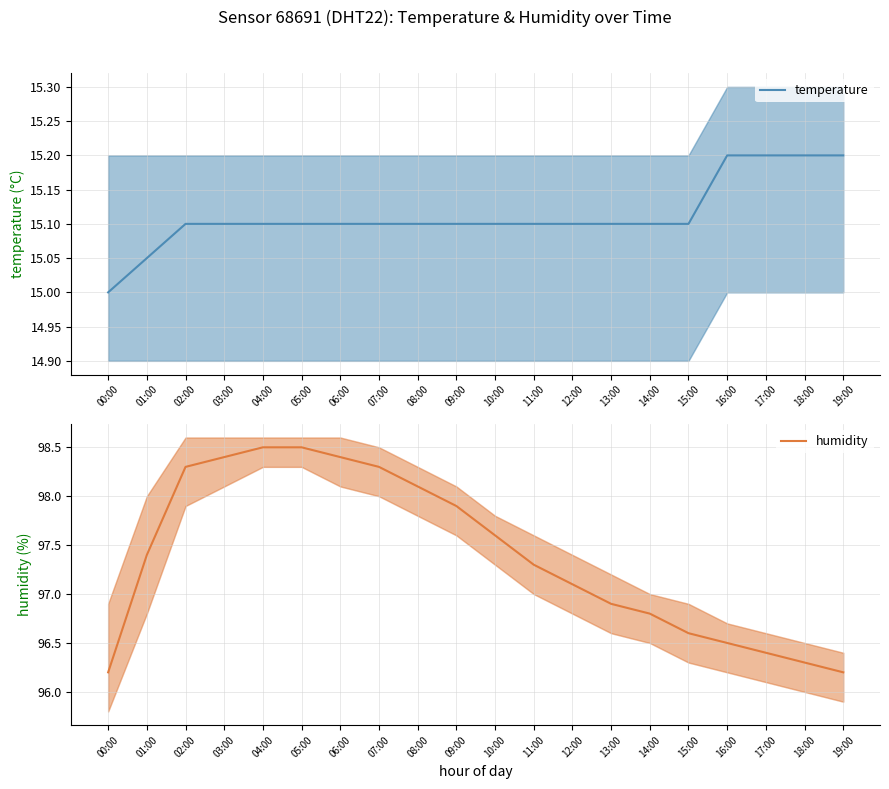

What is the highest value of the humidity series?

98.5